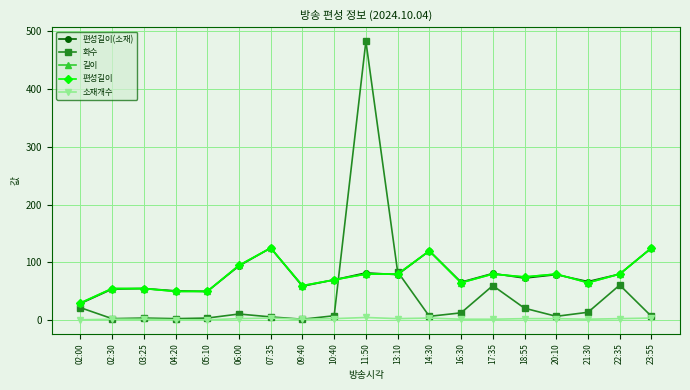

Rank the series at 11:50 from lowest to highest value.

소재개수, 길이, 편성길이, 편성길이(소재), 화수